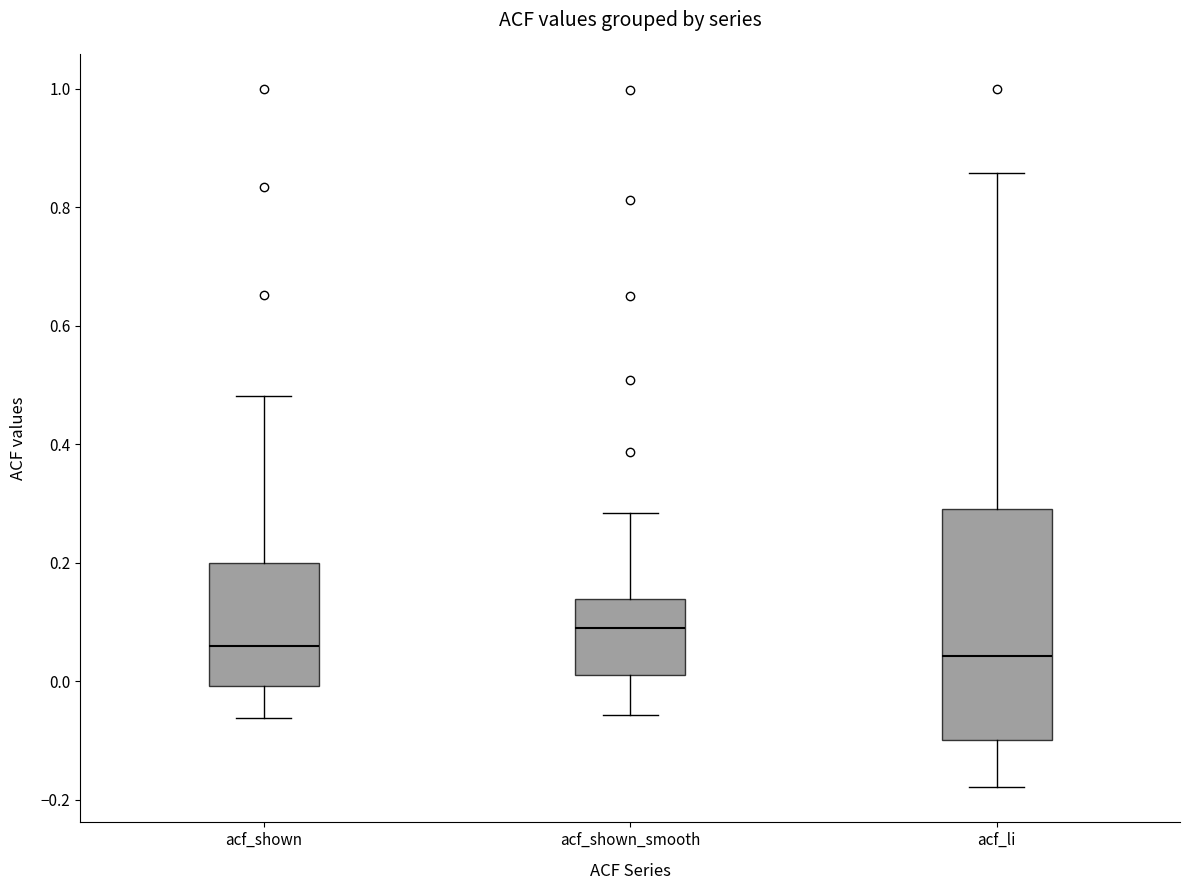

Reading left to right, transcribe this box plot: for each box, give where its median line is, the range the box spans, and where its two whiskers end, as read against the y-axis. The values are not printed on the chart, so give them approximately, as read against the axis.

acf_shown: median 0.06, box 0.00 to 0.20, whiskers -0.06 to 0.48
acf_shown_smooth: median 0.10, box 0.02 to 0.14, whiskers -0.06 to 0.28
acf_li: median 0.04, box -0.10 to 0.30, whiskers -0.18 to 0.86